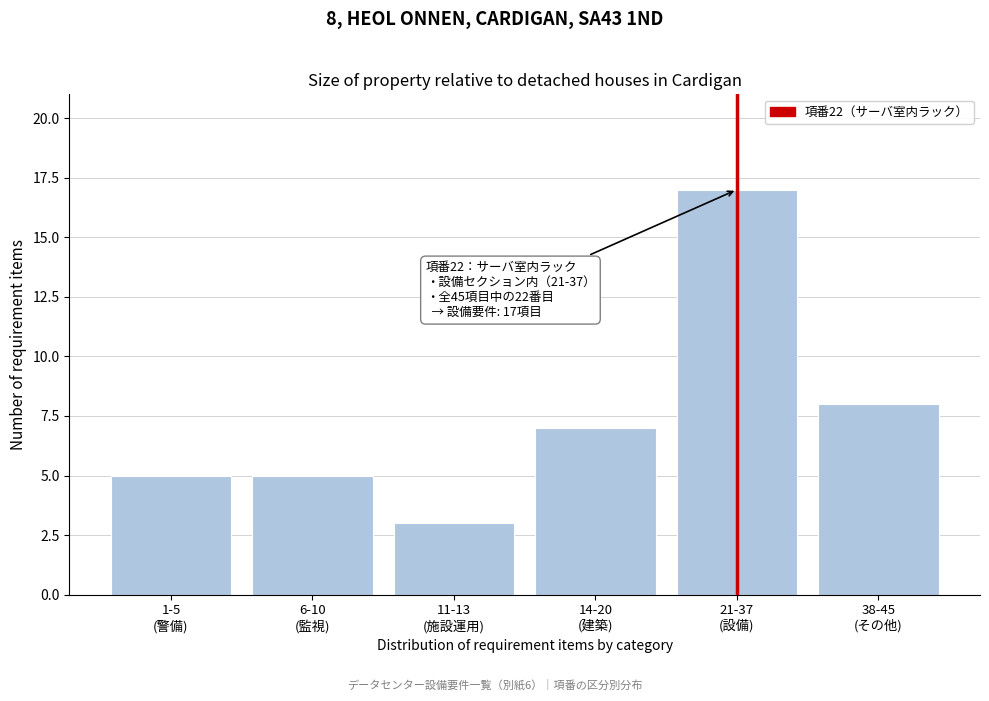

Reading left to right, transcribe all the data shown in this chart.

5	5	3	7	17	8